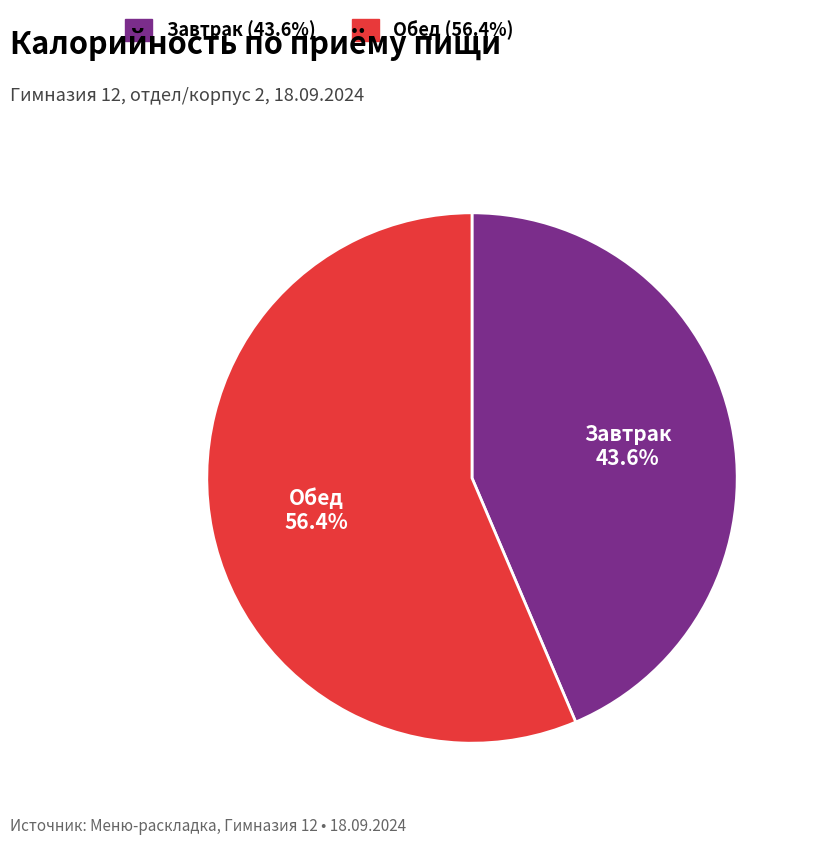

How many segments does this pie chart have?

2